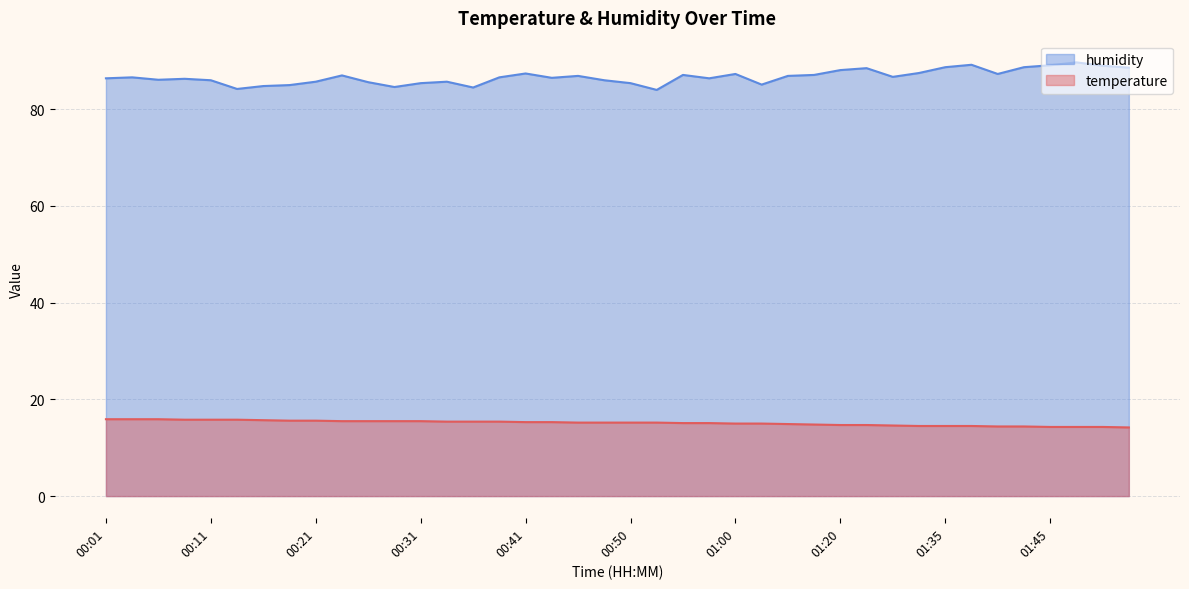

How many lines are shown in the chart?

2